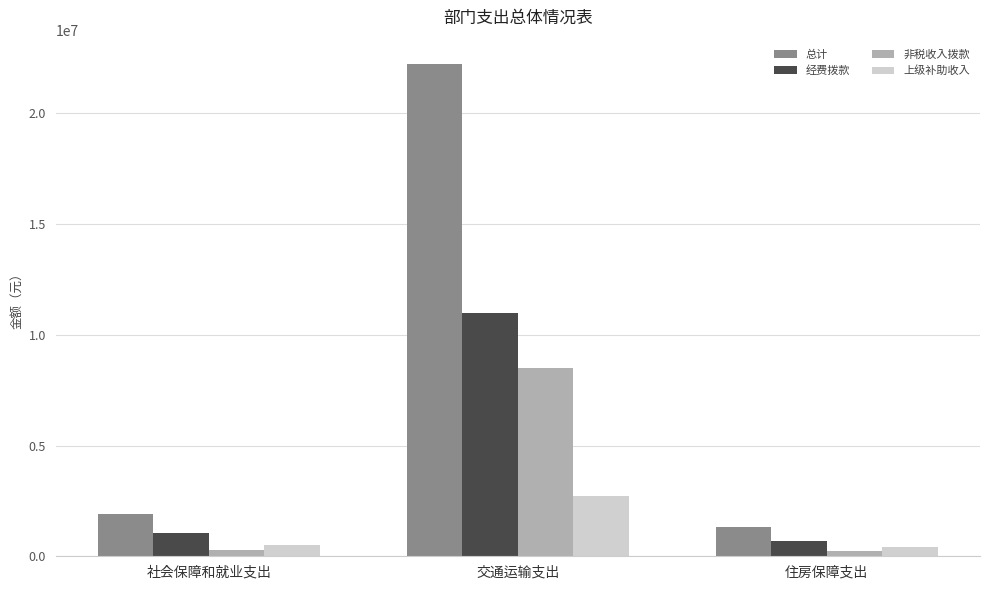

Rank the series by their average value, from lowest to highest.

上级补助收入, 非税收入拨款, 经费拨款, 总计